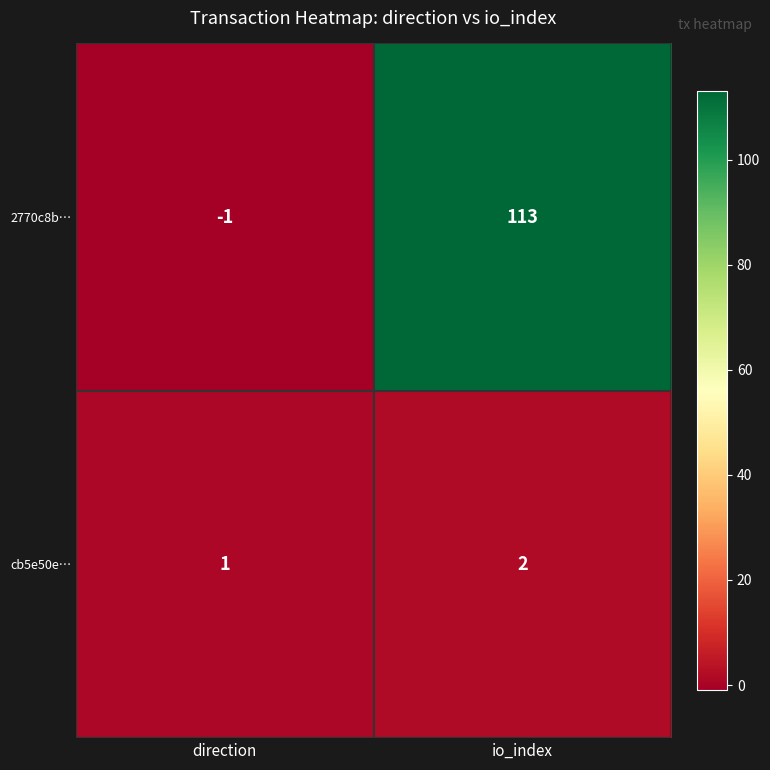

At direction, list the series in order from largest to smallest.

cb5e50e…, 2770c8b…